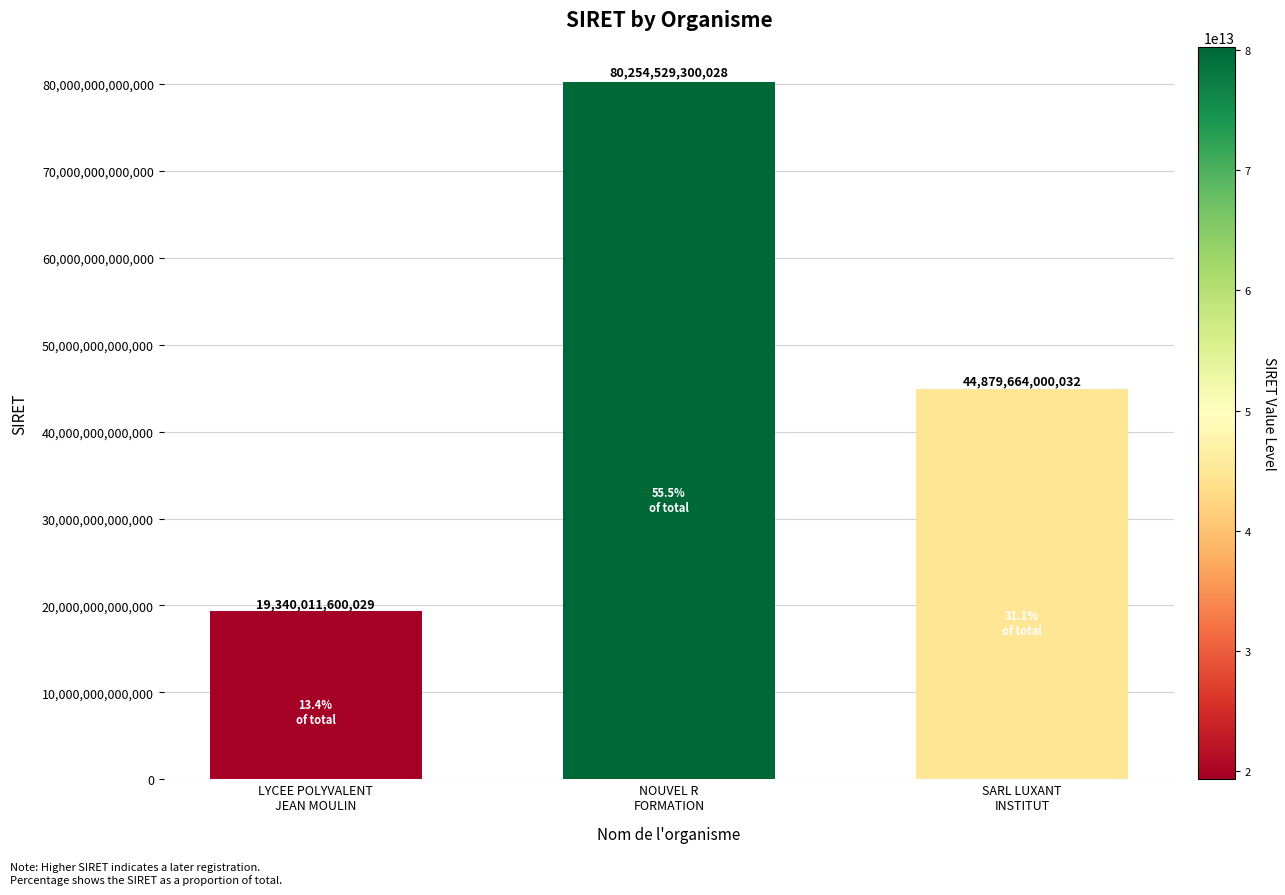

How many series are shown in this chart?

1